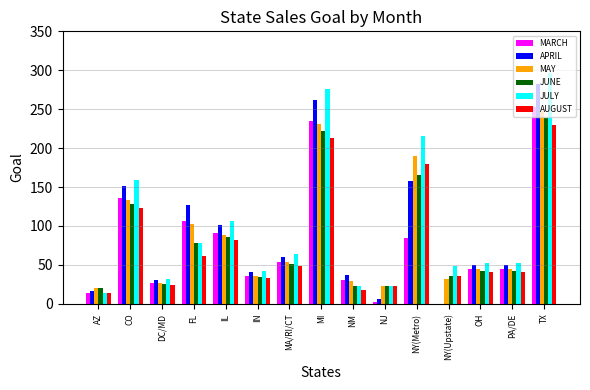

What is the sum of the MAY values at CO and NM?

162.8